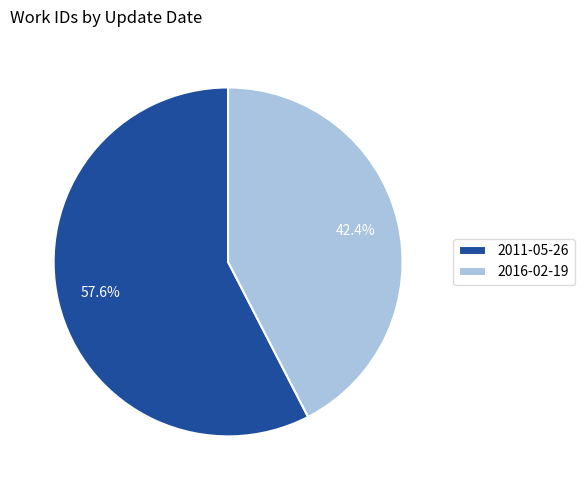

To the nearest percent, what percentage of the pie is 2016-02-19?

42%